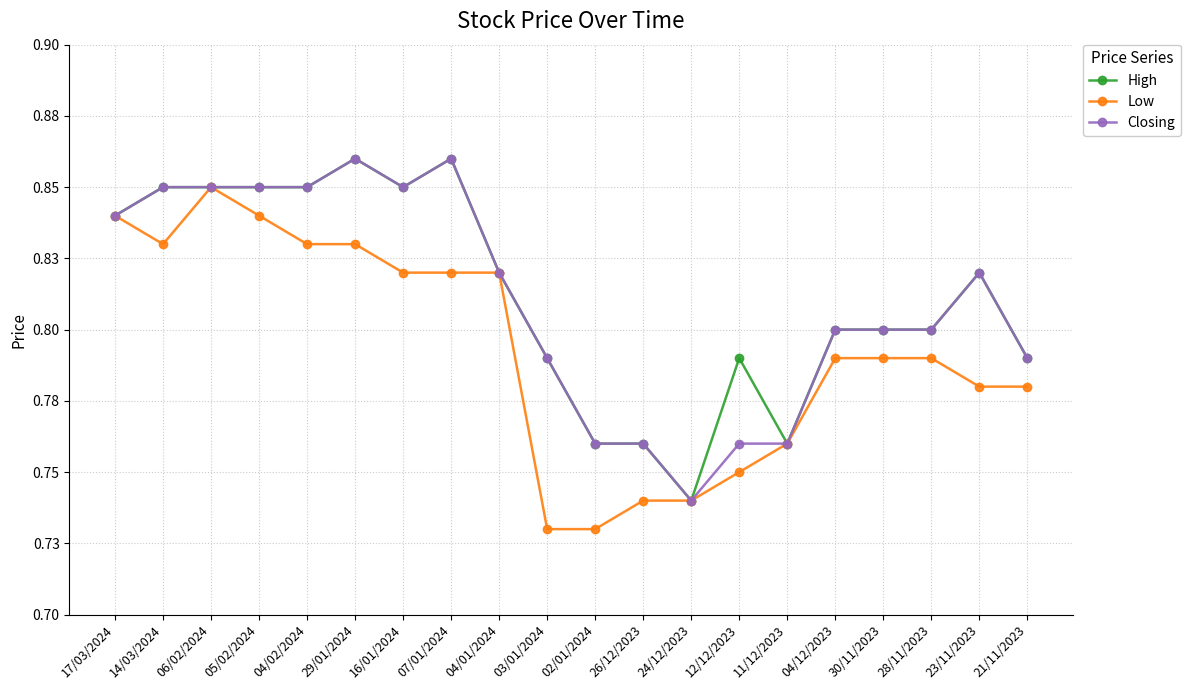

True or false: Closing and High intersect in this chart.

False